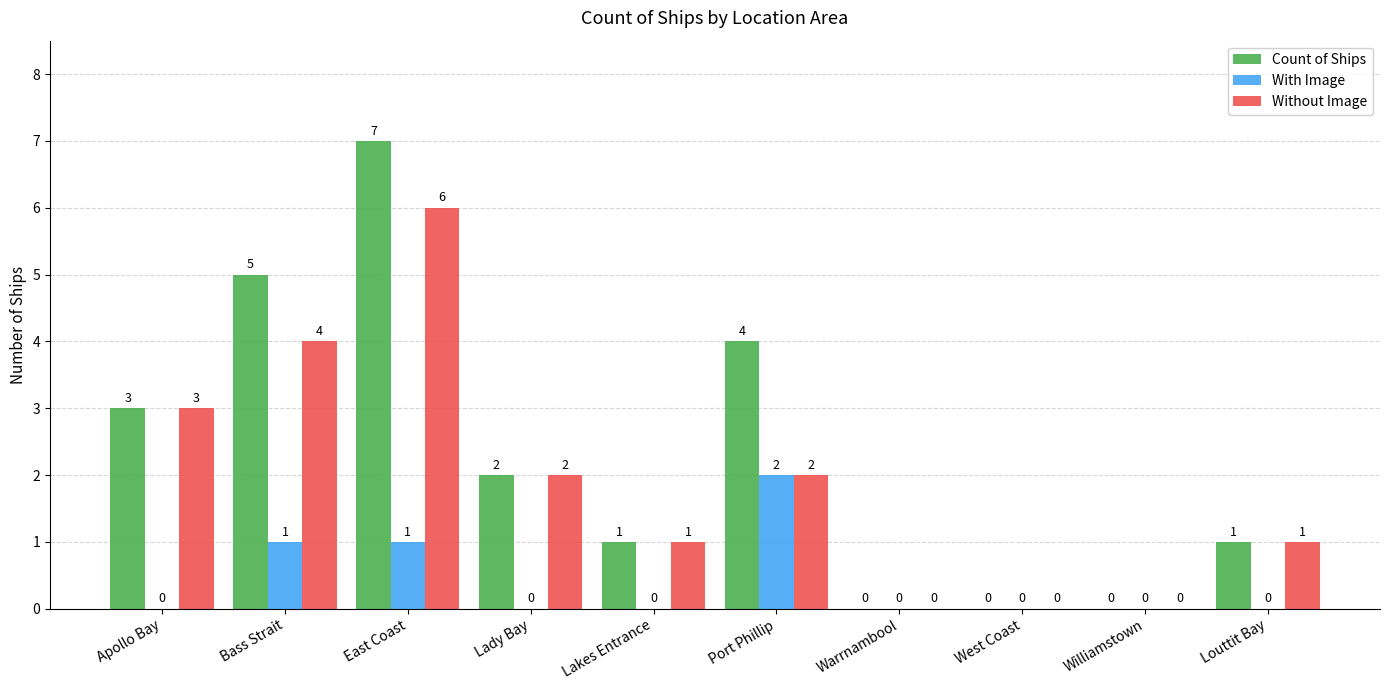

What is the highest value of the Count of Ships series?

7